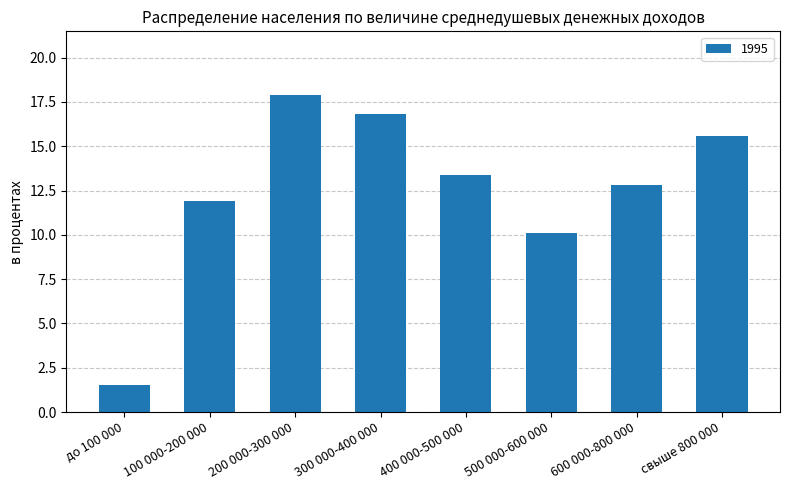

Reading left to right, what are all the values shown in this chart?

1.5	11.9	17.9	16.8	13.4	10.1	12.8	15.6